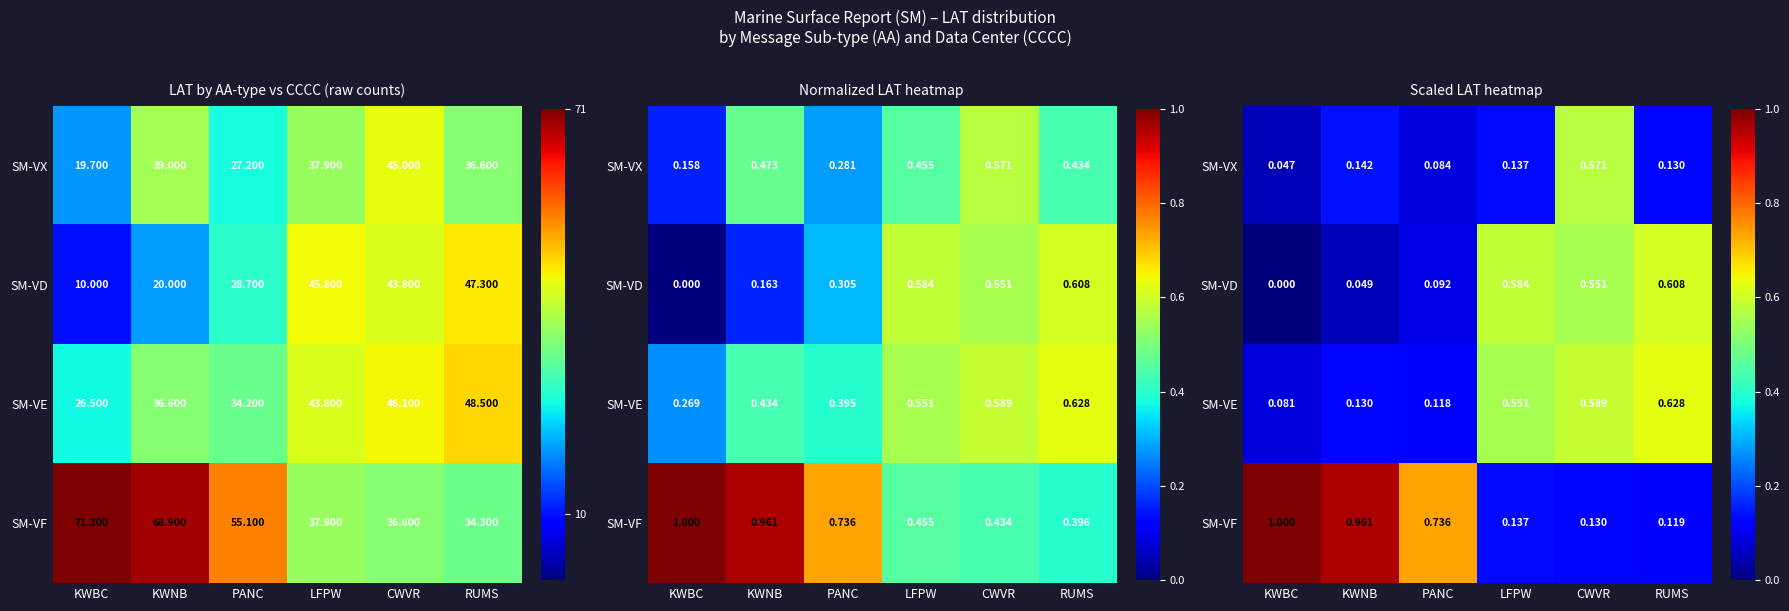

Is the value of SM-VX at KWBC greater than the value of SM-VD at PANC?

No